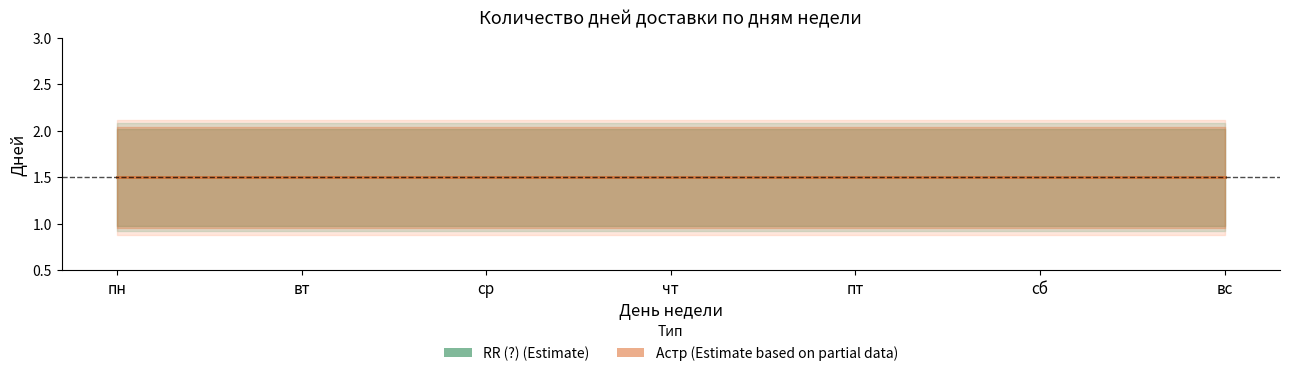

What is the smallest value displayed?

1